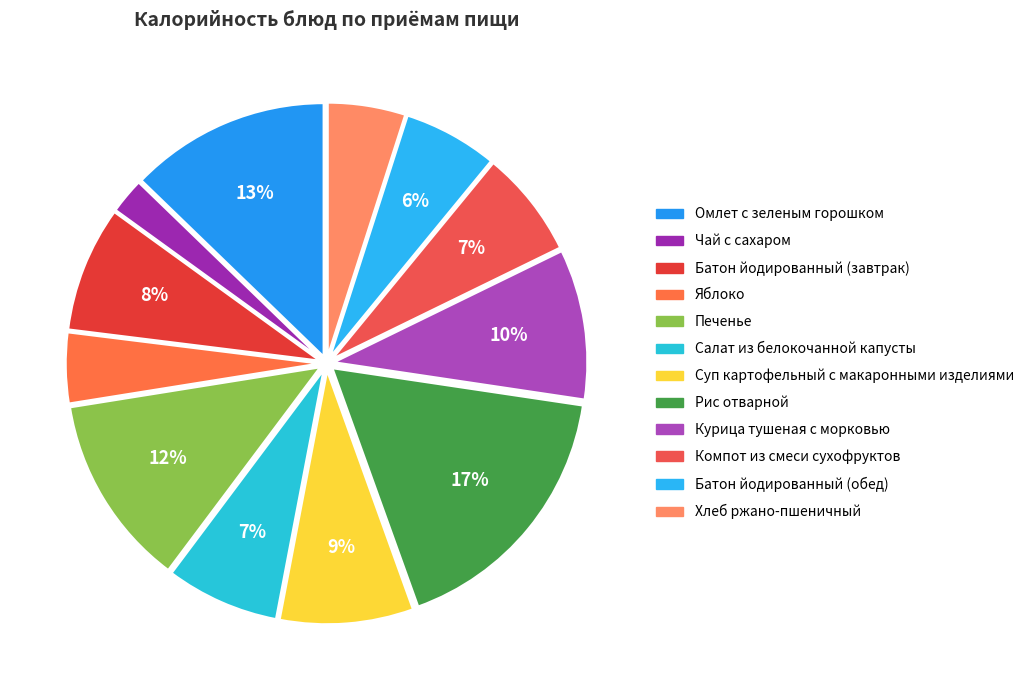

Approximately how many times larger is the value at Чай с сахаром compared to Рис отварной?

0.1